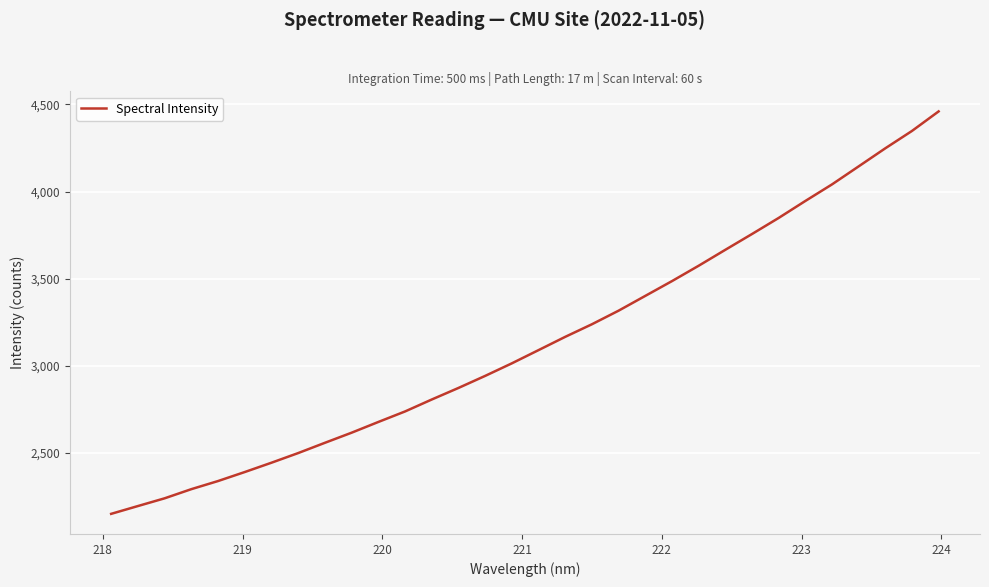

Reading left to right, what are all the values shown in this chart?

2149.8	2194.6	2239.0	2291.6	2338.2	2389.9	2443.4	2498.8	2557.7	2615.7	2677.3	2737.6	2806.2	2872.5	2941.7	3013.8	3089.8	3165.9	3238.2	3316.2	3401.1	3485.9	3574.1	3665.6	3756.2	3848.5	3946.0	4041.1	4144.6	4248.4	4348.1	4460.2